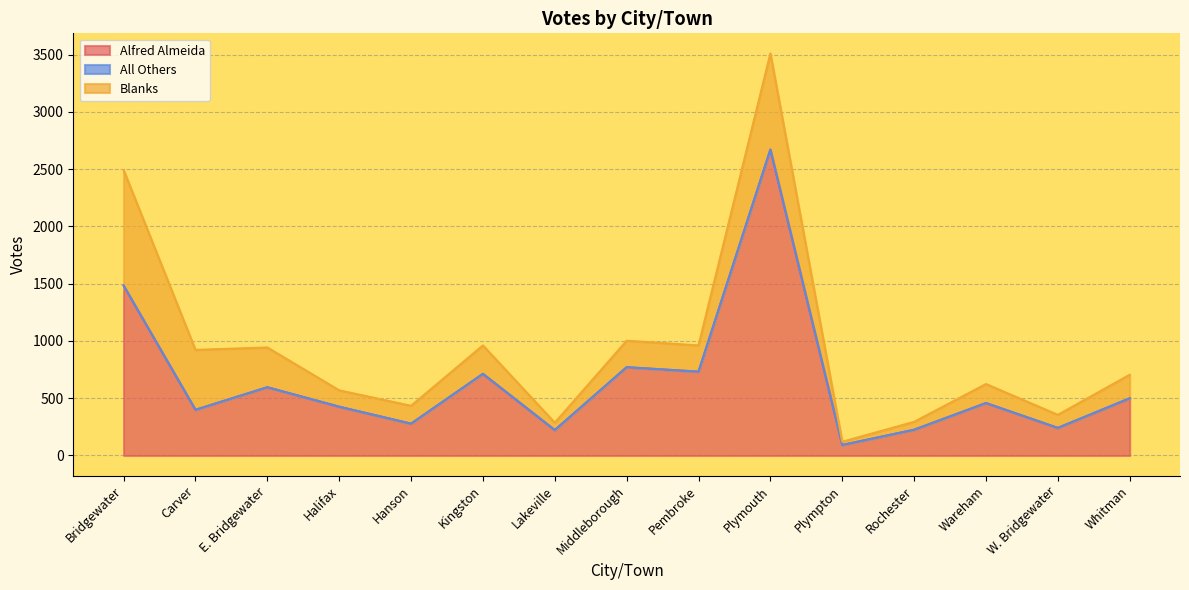

The value of Blanks at Whitman is 205. True or false?

True